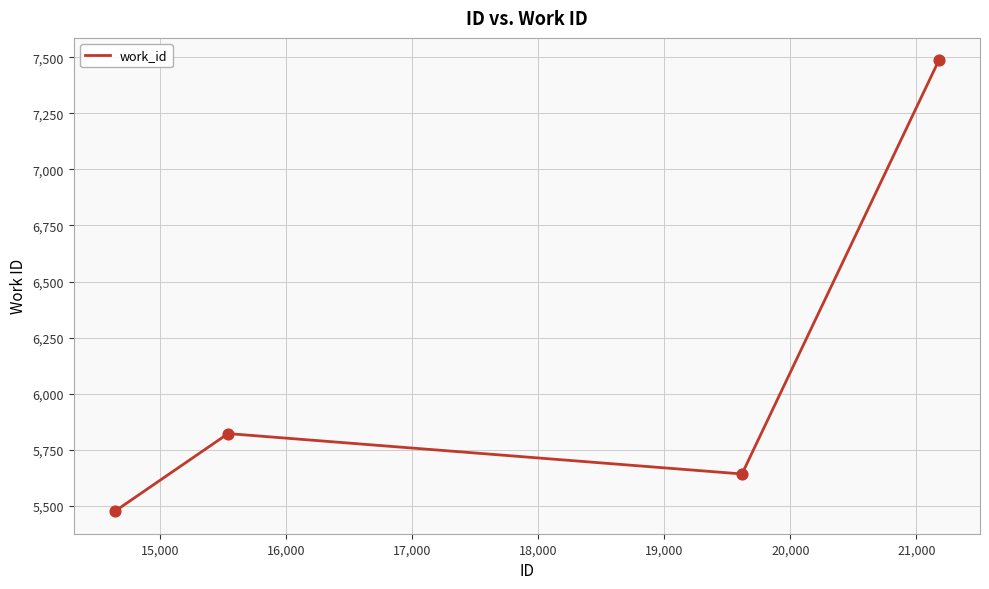

What is the maximum value shown in the chart?

7486